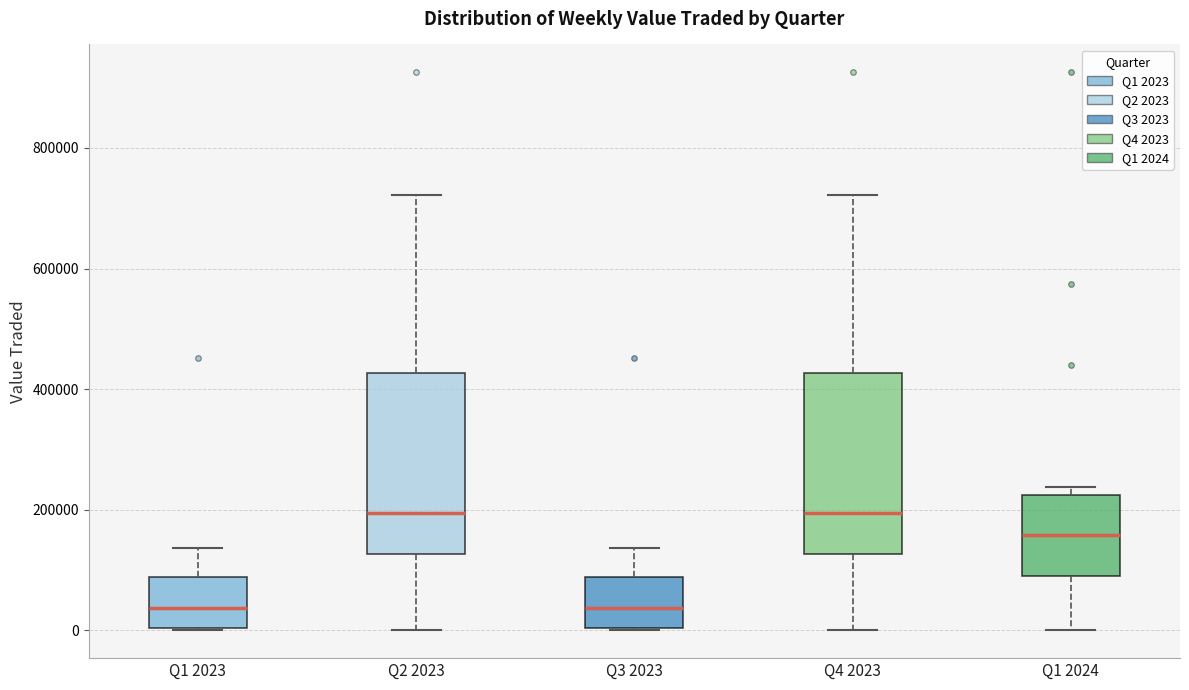

Reading left to right, transcribe this box plot: for each box, give where its median line is, the range the box spans, and where its two whiskers end, as read against the y-axis. The values are not printed on the chart, so give them approximately, as read against the axis.

Q1 2023: median 40000, box 0 to 80000, whiskers 0 to 140000
Q2 2023: median 200000, box 120000 to 420000, whiskers 0 to 720000
Q3 2023: median 40000, box 0 to 80000, whiskers 0 to 140000
Q4 2023: median 200000, box 120000 to 420000, whiskers 0 to 720000
Q1 2024: median 160000, box 80000 to 220000, whiskers 0 to 240000